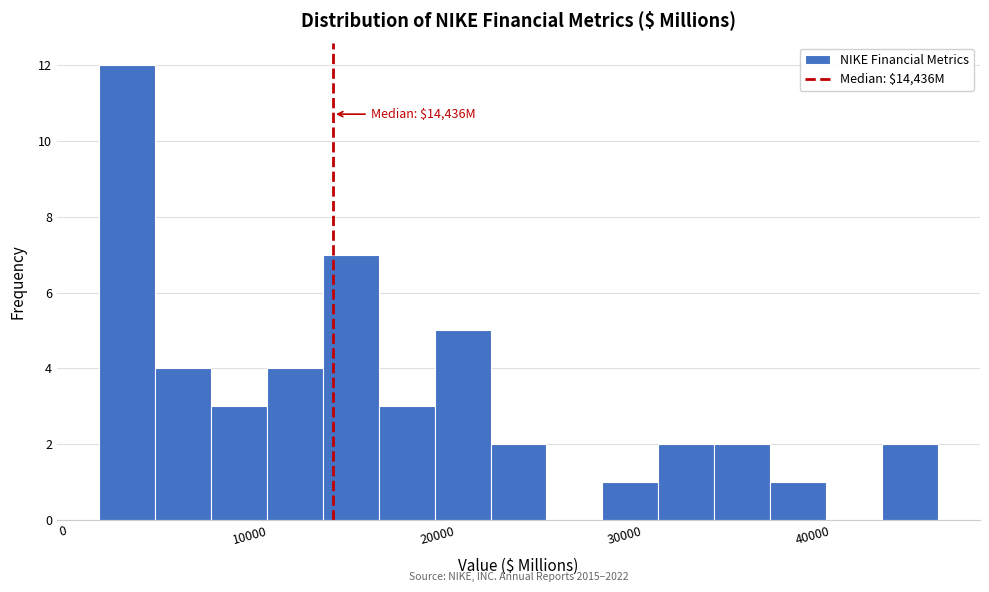

Around what value on the x-axis is the tallest bar? Give the approximate position of its centre, as read against the axis.

3000